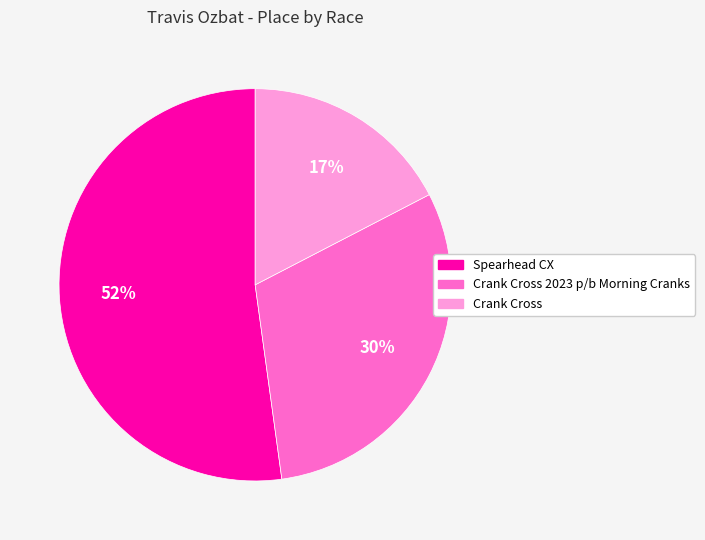

Is there a majority slice in this chart?

Yes